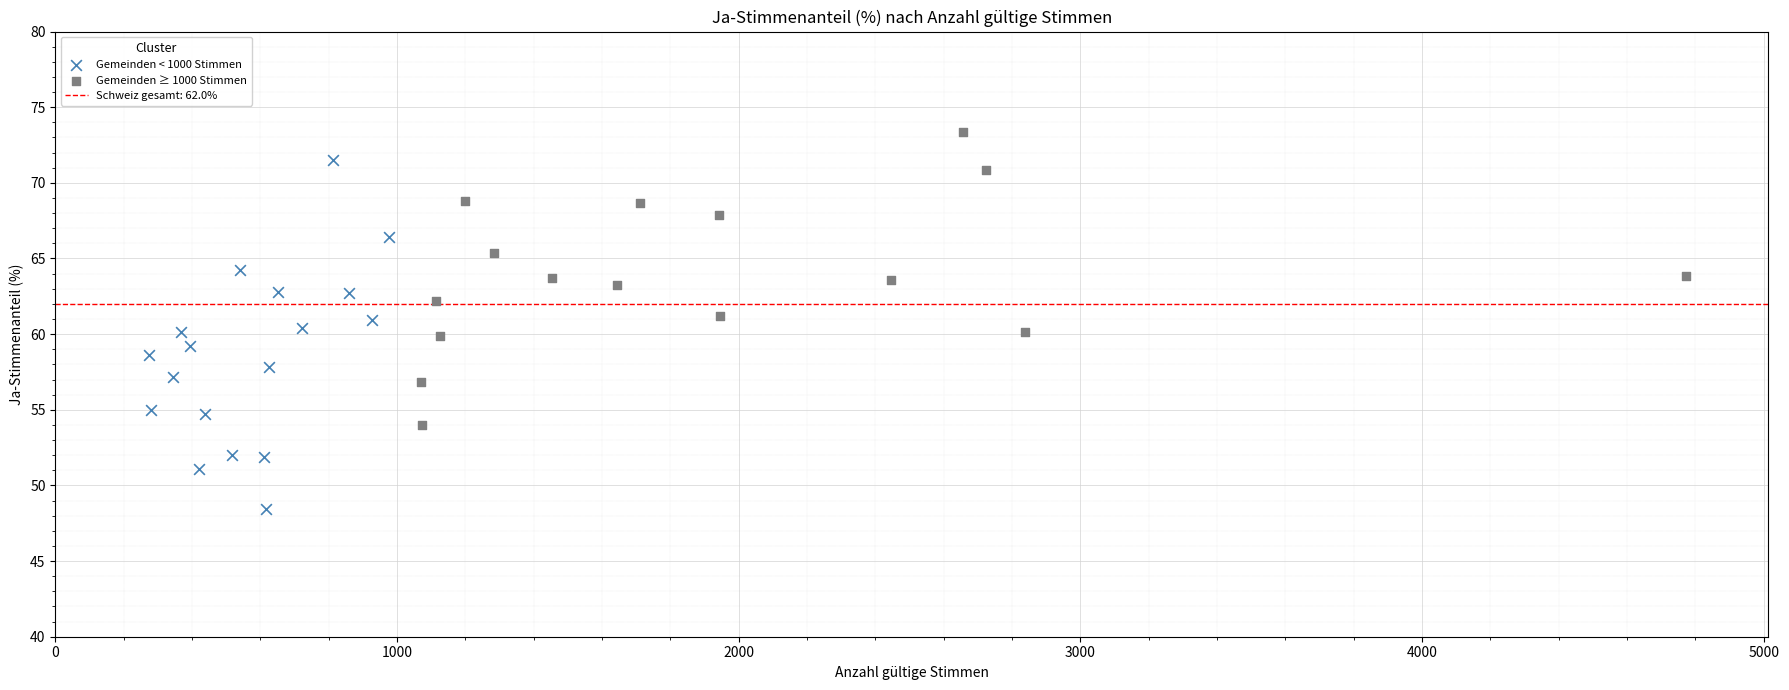

Which series reaches the minimum Y coordinate?

Gemeinden < 1000 Stimmen